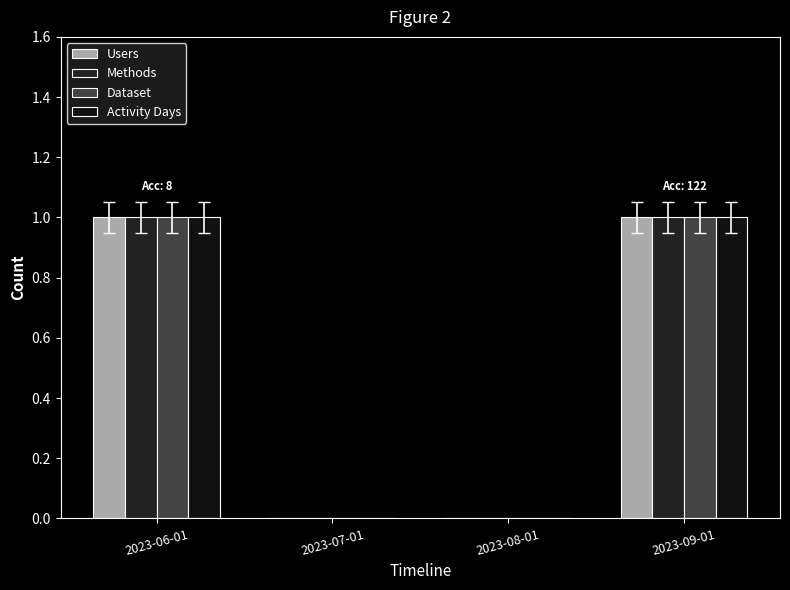

The value of Dataset at 2023-09-01 is 2. True or false?

False